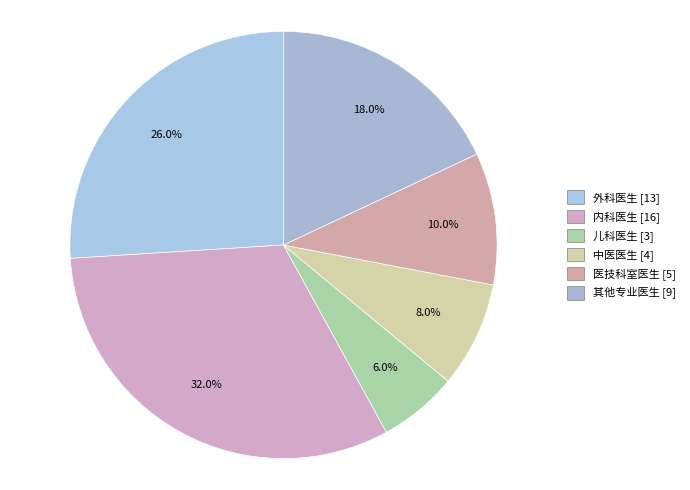

Which slice is the smallest?

儿科医生